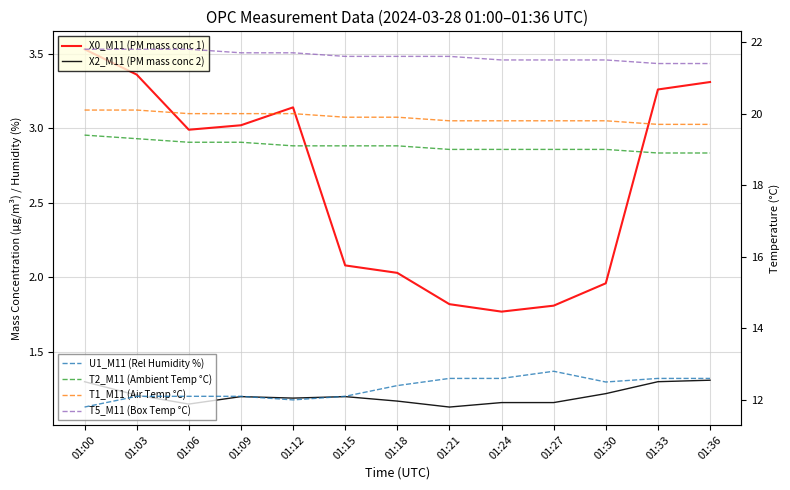

What is the lowest value of the U1_M11 (Rel Humidity %) series?

11.8